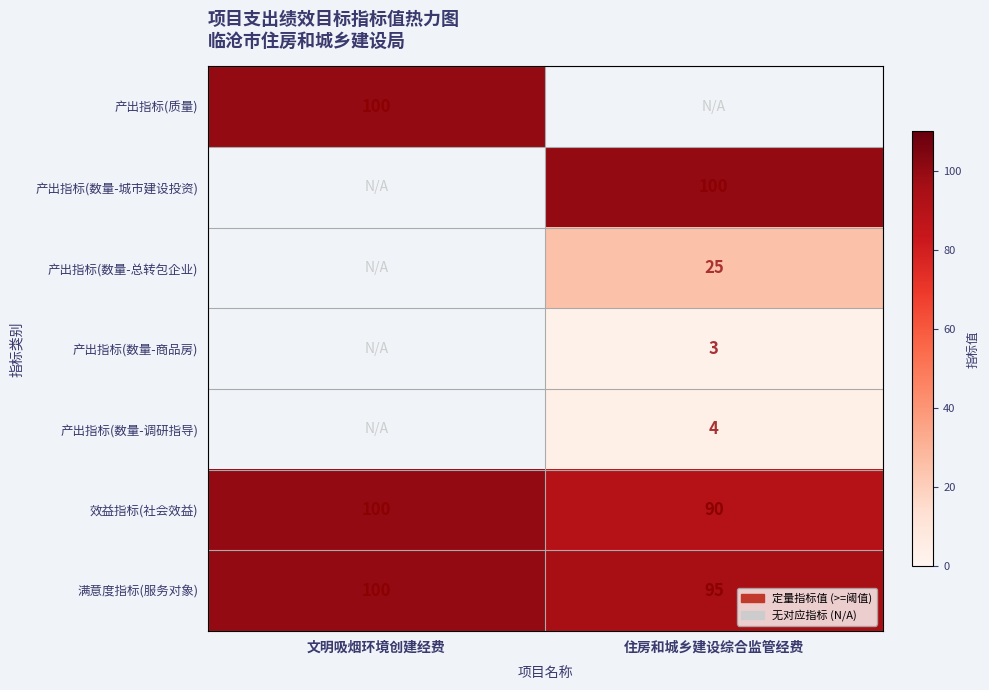

The value of 产出指标(数量-总转包企业) at 住房和城乡建设综合监管经费 is 25. True or false?

True